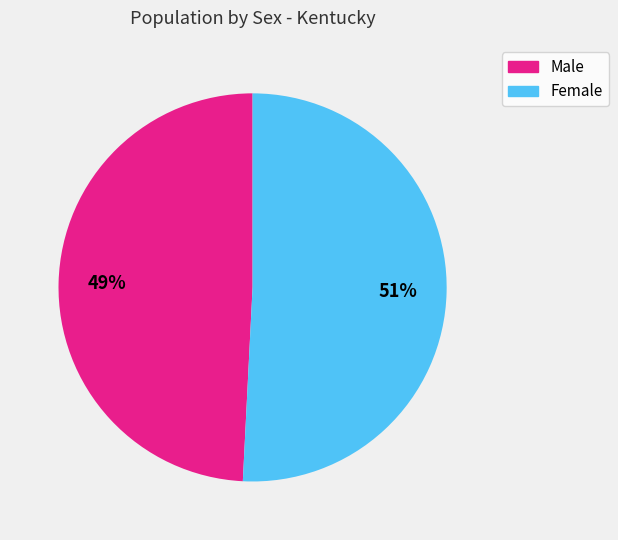

Between Female and Male, which is larger?

Female